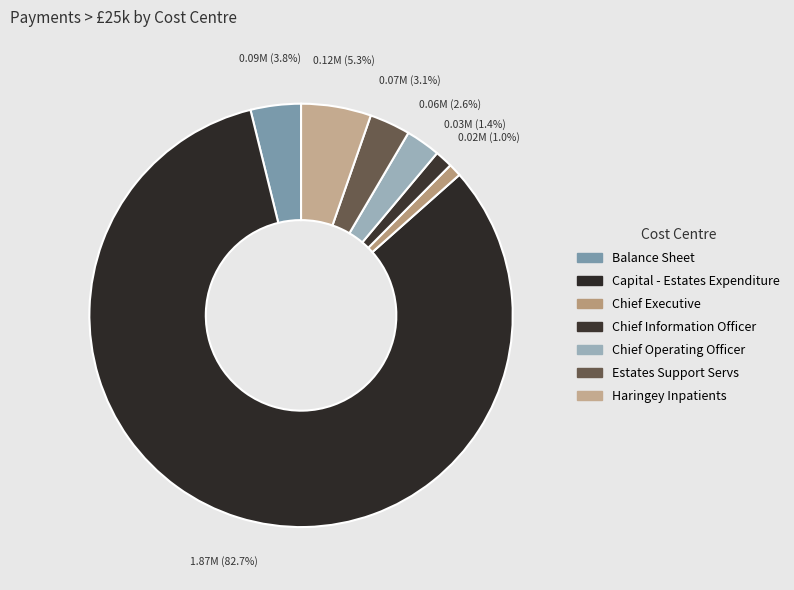

Is Balance Sheet the majority of the pie?

No